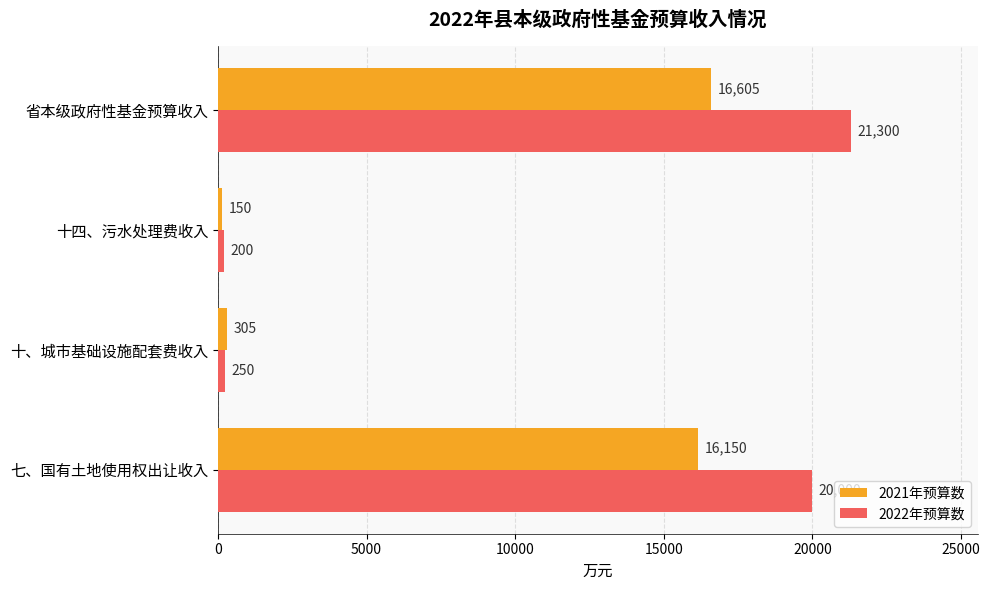

Rank the series by their maximum value, from highest to lowest.

2022年预算数, 2021年预算数